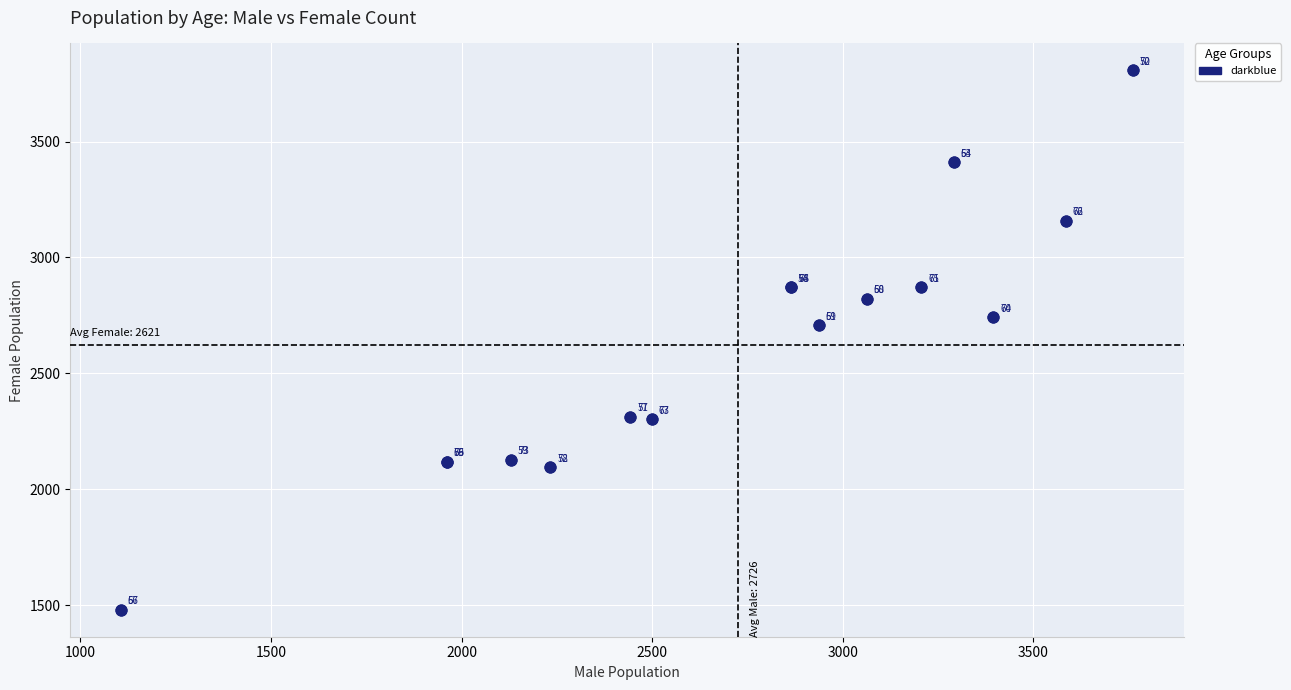

What Y value in the scatter plot is closest to 2643?

2708